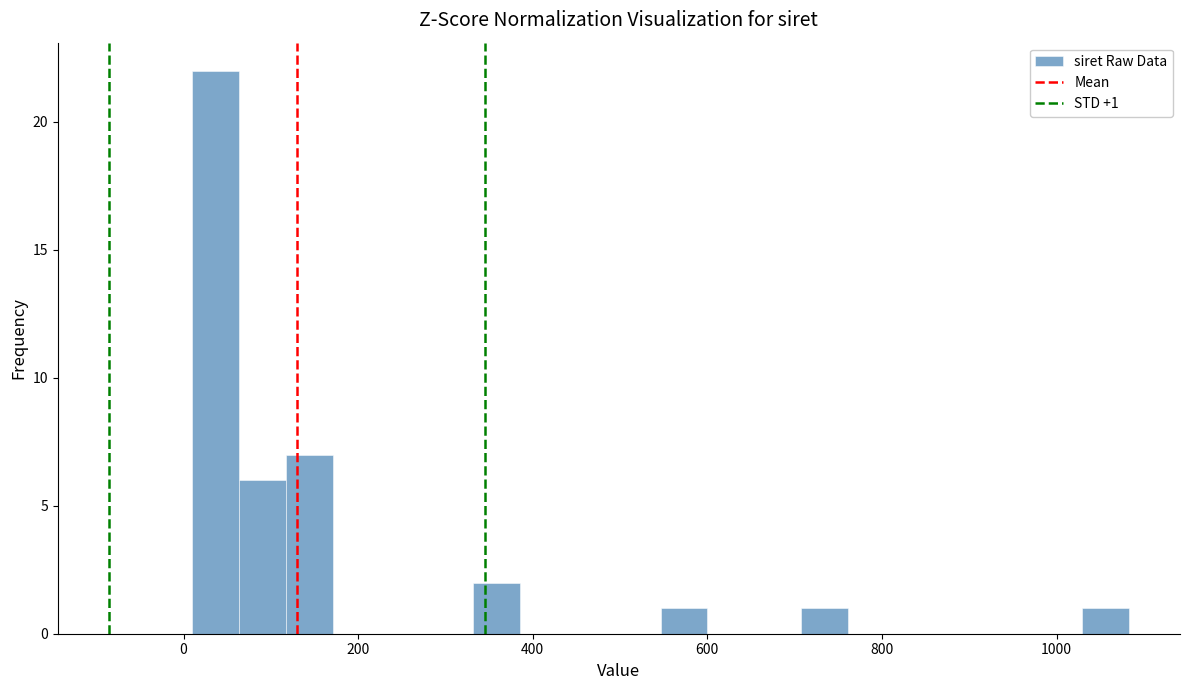

Read against the x-axis, roughly where is the centre of the tallest bar?

40